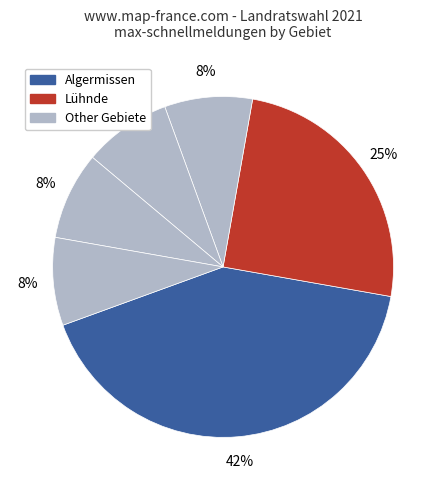

How many segments does this pie chart have?

6